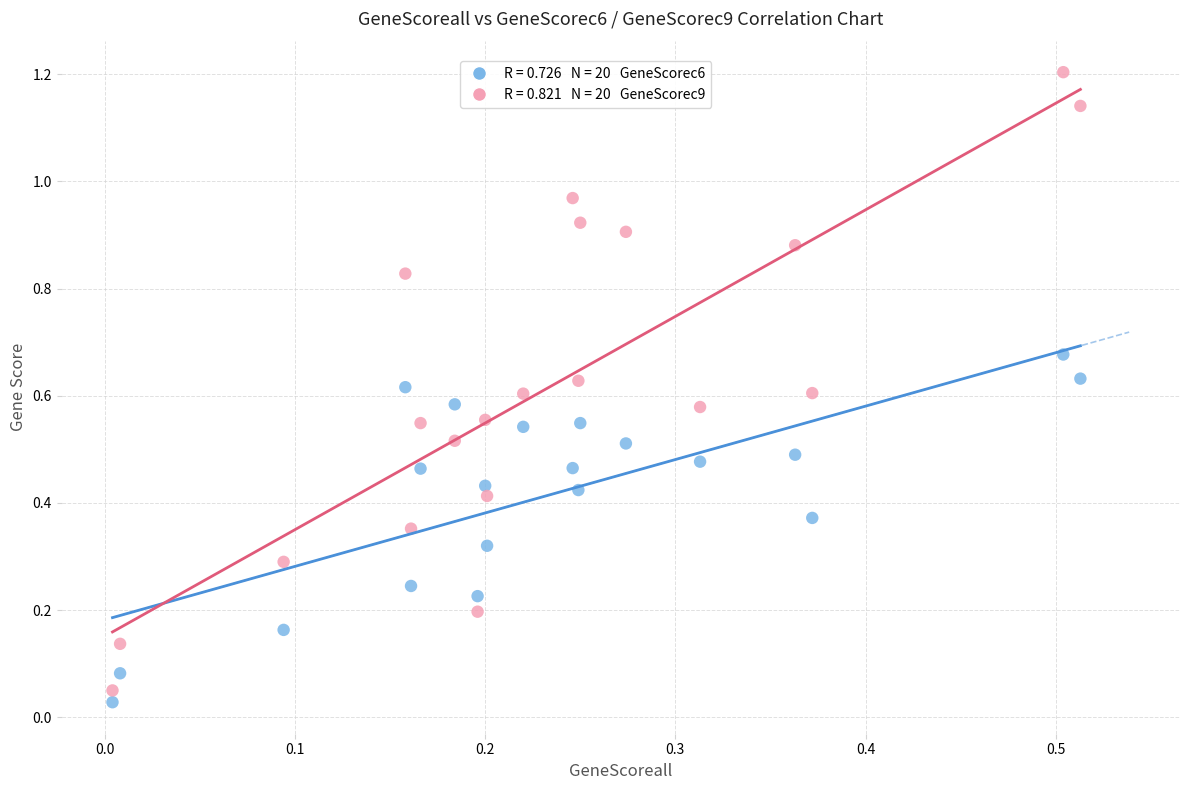

How many data points are displayed?

40